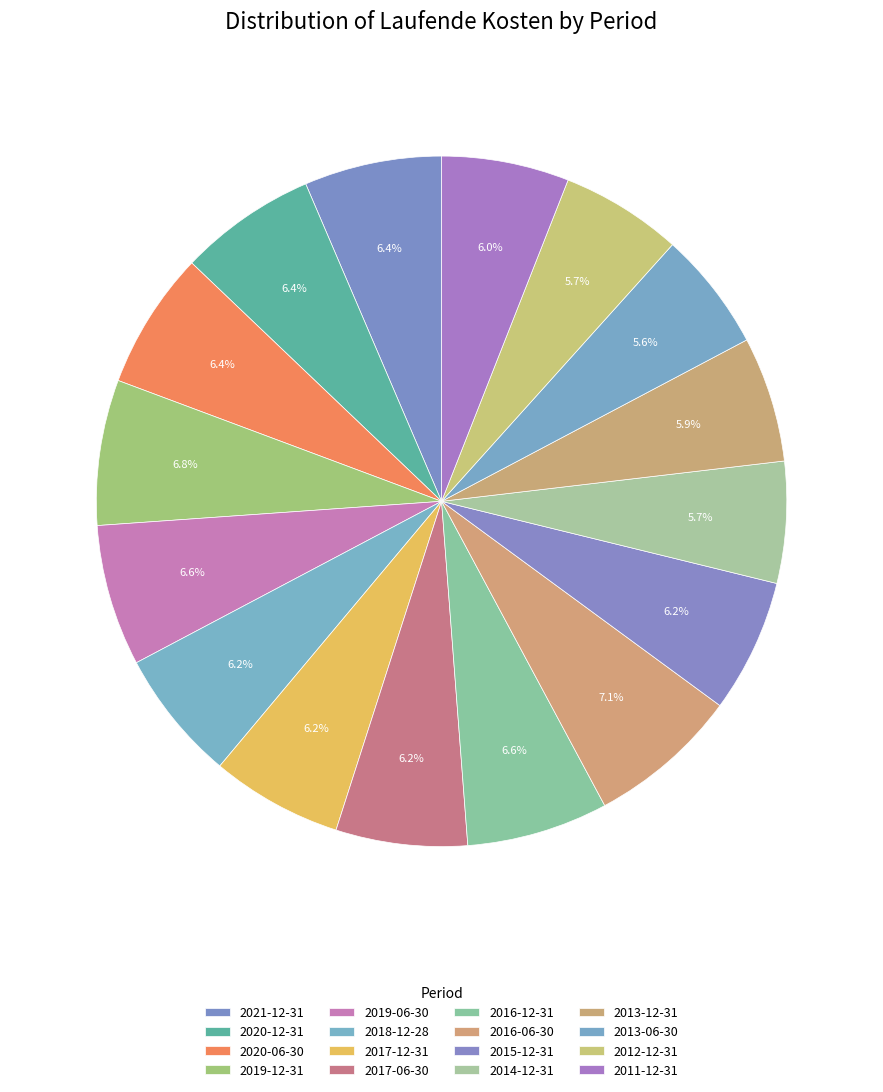

How many segments does this pie chart have?

16